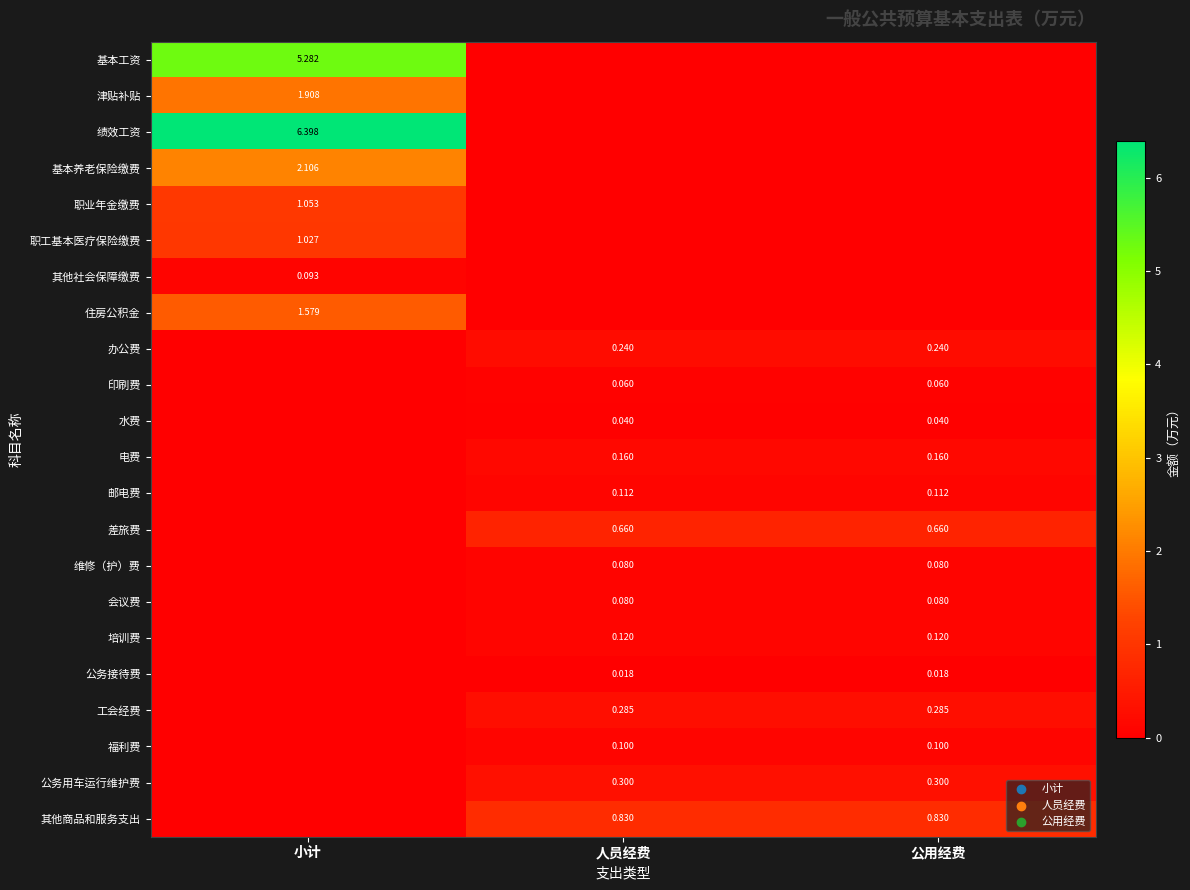

Count the 电费 values in the range 0 to 1.

3